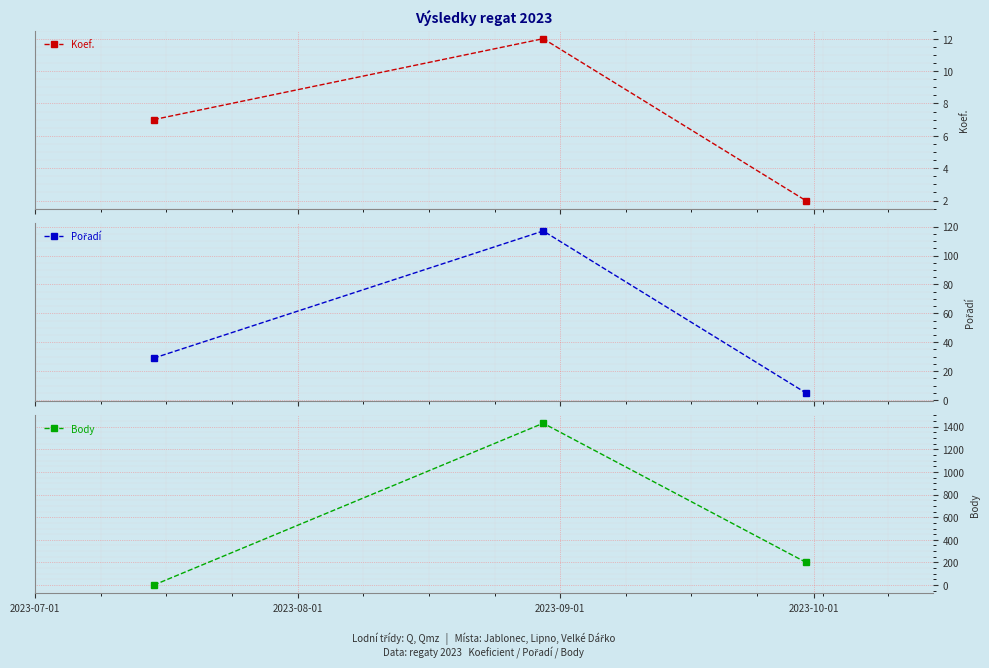

What is the highest value of the Koef. series?

12